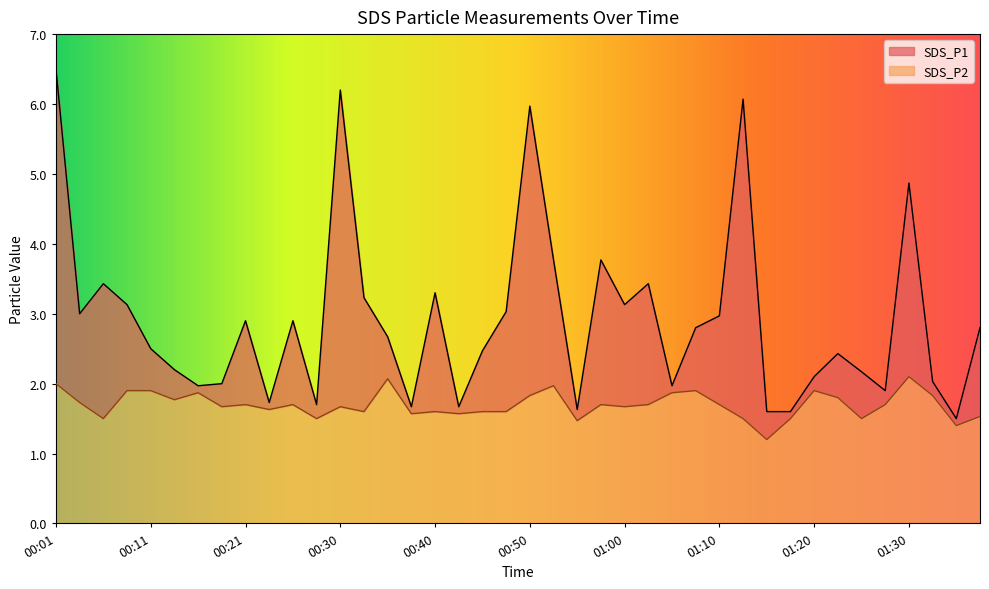

Reading left to right, extract all data points from this chart.

SDS_P1: 00:01=6.5	00:03=3.0	00:06=3.4	00:08=3.1	00:11=2.5	00:13=2.2	00:16=2.0	00:18=2.0	00:21=2.9	00:23=1.7	00:25=2.9	00:28=1.7	00:30=6.2	00:33=3.2	00:35=2.7	00:38=1.7	00:40=3.3	00:43=1.7	00:45=2.5	00:48=3.0	00:50=6.0	00:53=3.8	00:55=1.6	00:58=3.8	01:00=3.1	01:03=3.4	01:05=2.0	01:07=2.8	01:10=3.0	01:12=6.1	01:15=1.6	01:17=1.6	01:20=2.1	01:22=2.4	01:25=2.2	01:27=1.9	01:30=4.9	01:32=2.0	01:35=1.5	01:37=2.8
SDS_P2: 00:01=2.0	00:03=1.7	00:06=1.5	00:08=1.9	00:11=1.9	00:13=1.8	00:16=1.9	00:18=1.7	00:21=1.7	00:23=1.6	00:25=1.7	00:28=1.5	00:30=1.7	00:33=1.6	00:35=2.1	00:38=1.6	00:40=1.6	00:43=1.6	00:45=1.6	00:48=1.6	00:50=1.8	00:53=2.0	00:55=1.5	00:58=1.7	01:00=1.7	01:03=1.7	01:05=1.9	01:07=1.9	01:10=1.7	01:12=1.5	01:15=1.2	01:17=1.5	01:20=1.9	01:22=1.8	01:25=1.5	01:27=1.7	01:30=2.1	01:32=1.8	01:35=1.4	01:37=1.5